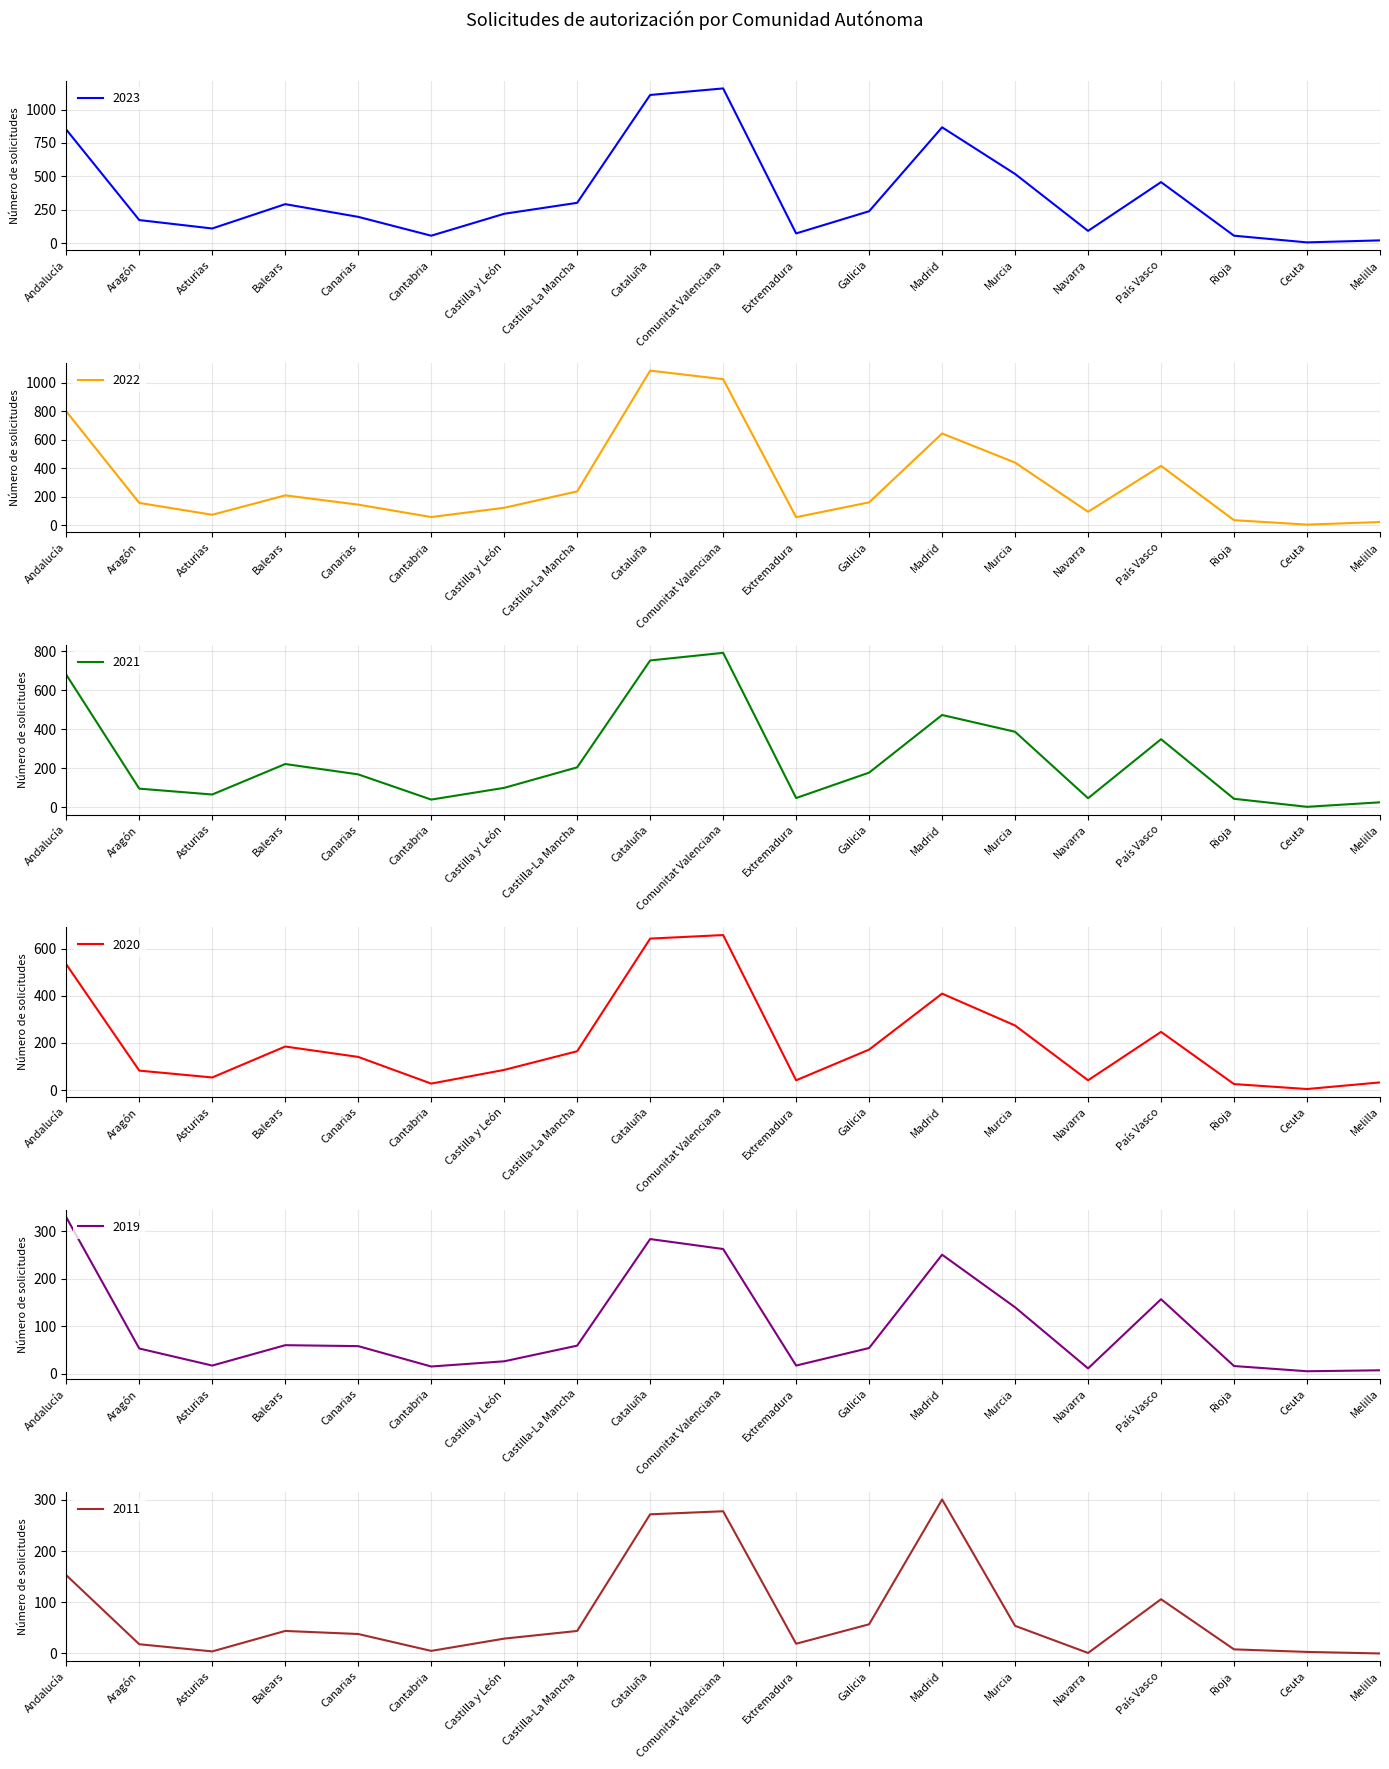

How many data points in 2020 are above 141?

9